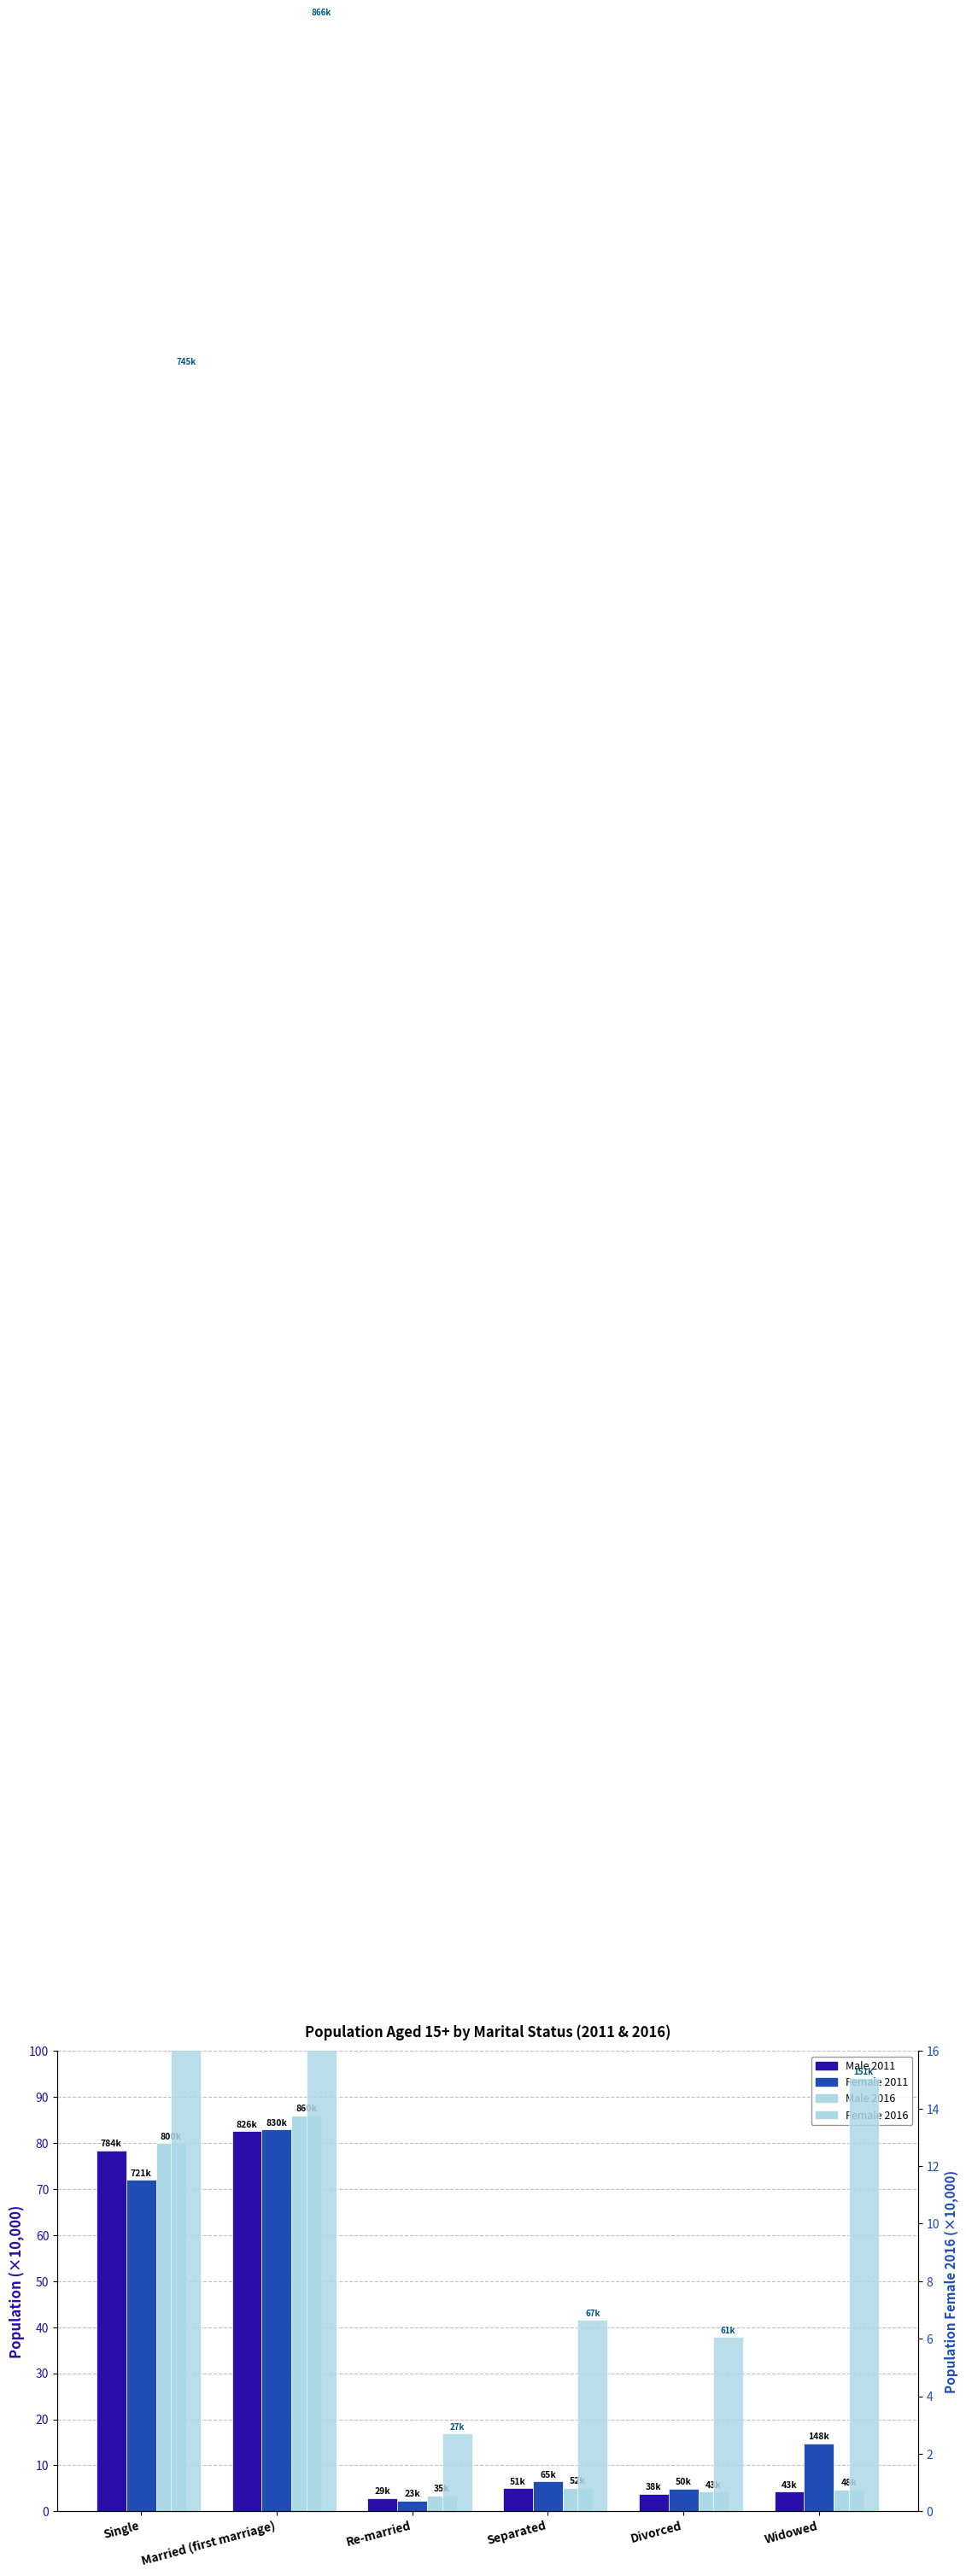

Count the number of data series in this chart.

4